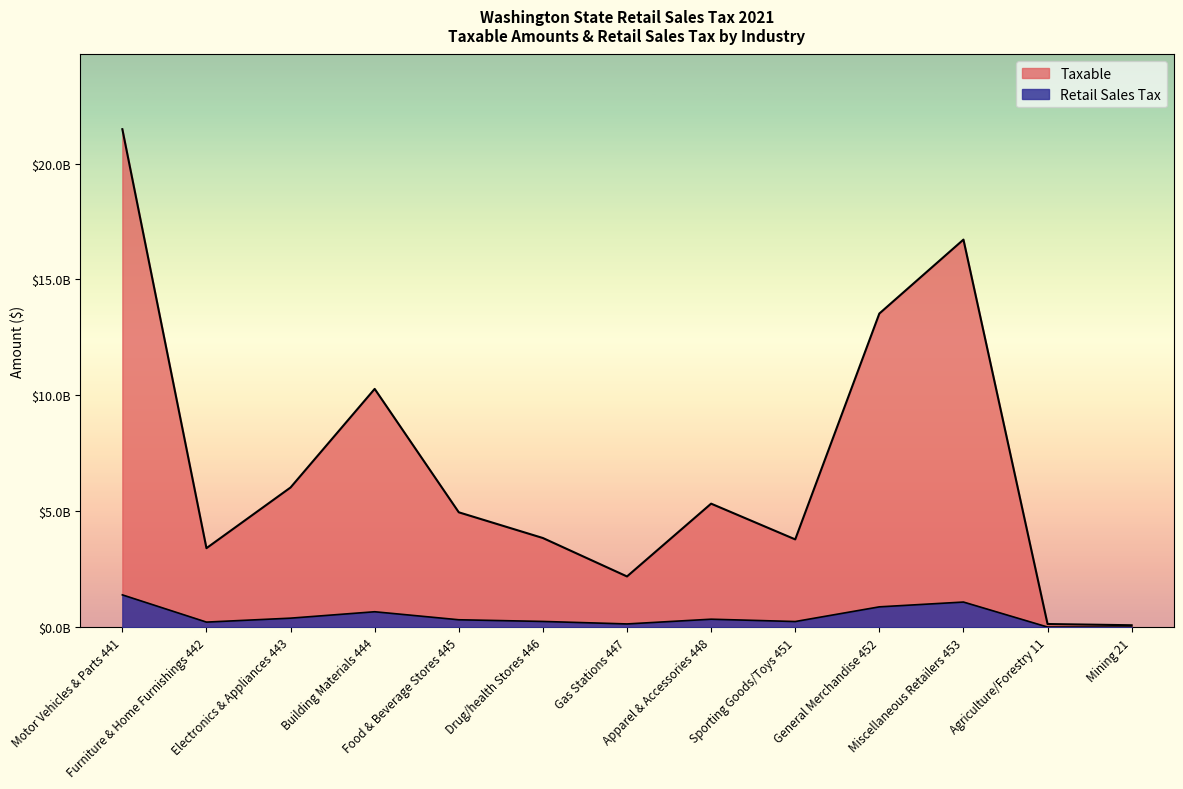

The Retail Sales Tax series shows 9034196 at Agriculture/Forestry 11. True or false?

True